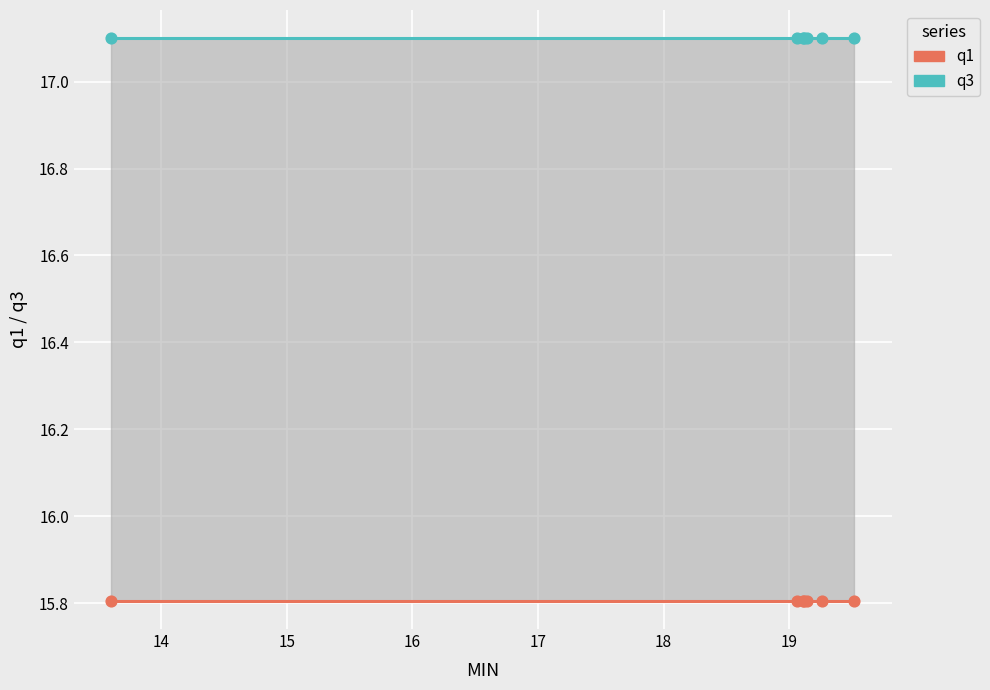

Which series reaches the minimum Y coordinate?

q1